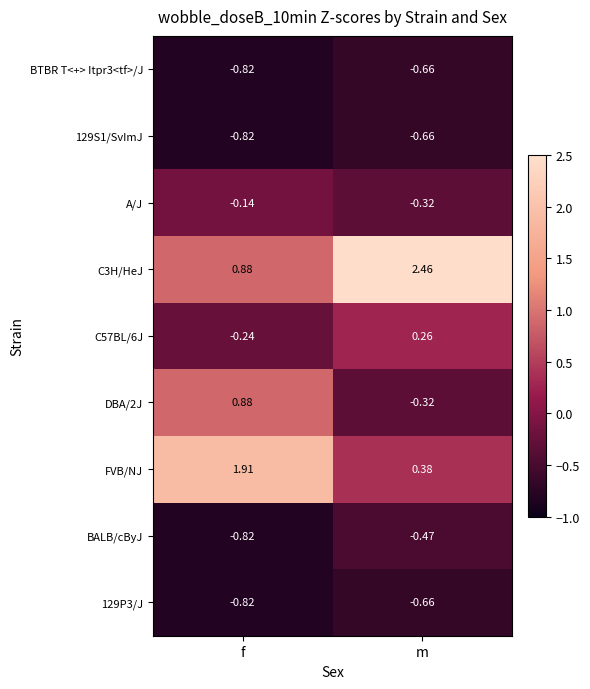

List the labels in order of 129P3/J value, largest first.

m, f